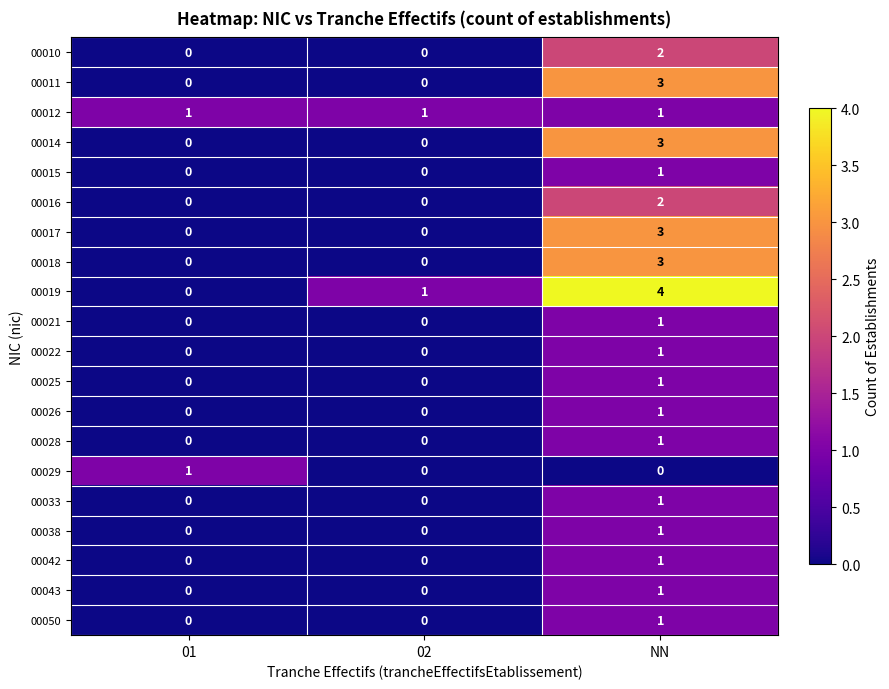

What is the difference between the maximum and minimum values in the 00018 series?

3